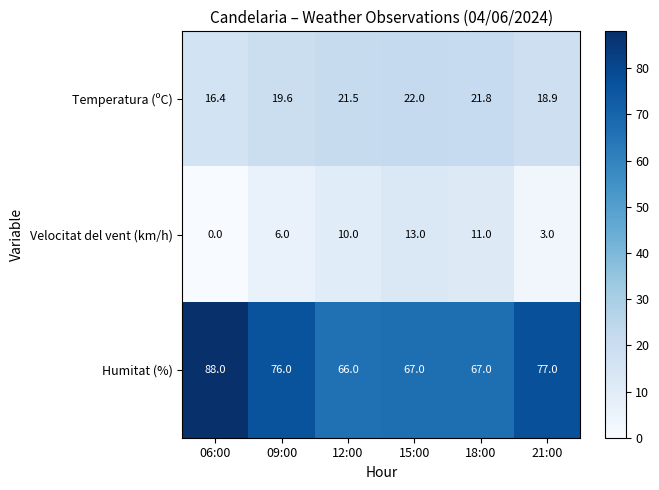

How many data points does each series have?

6